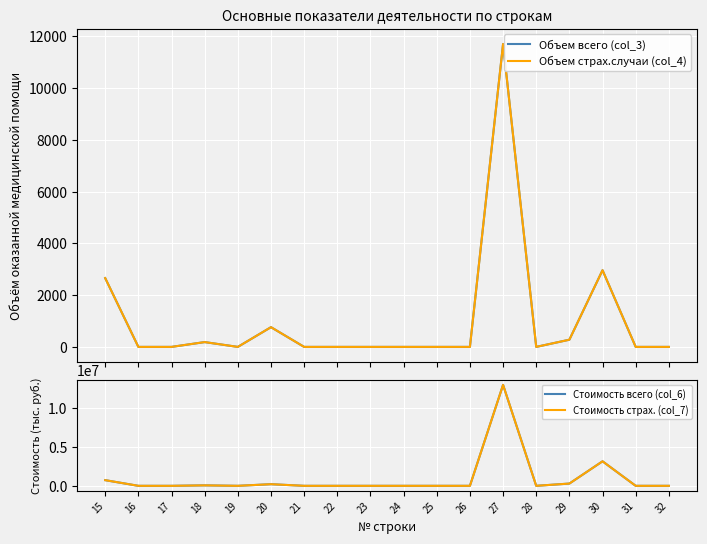

Count the number of categories in the chart.

18